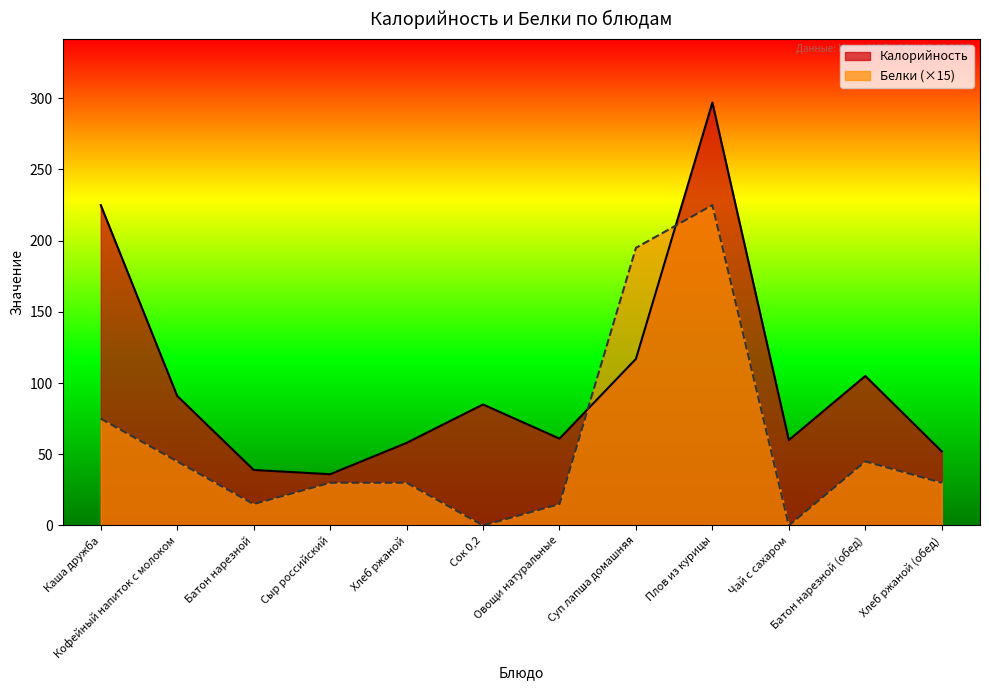

What are all the series names shown in the legend?

Калорийность, Белки (×15)